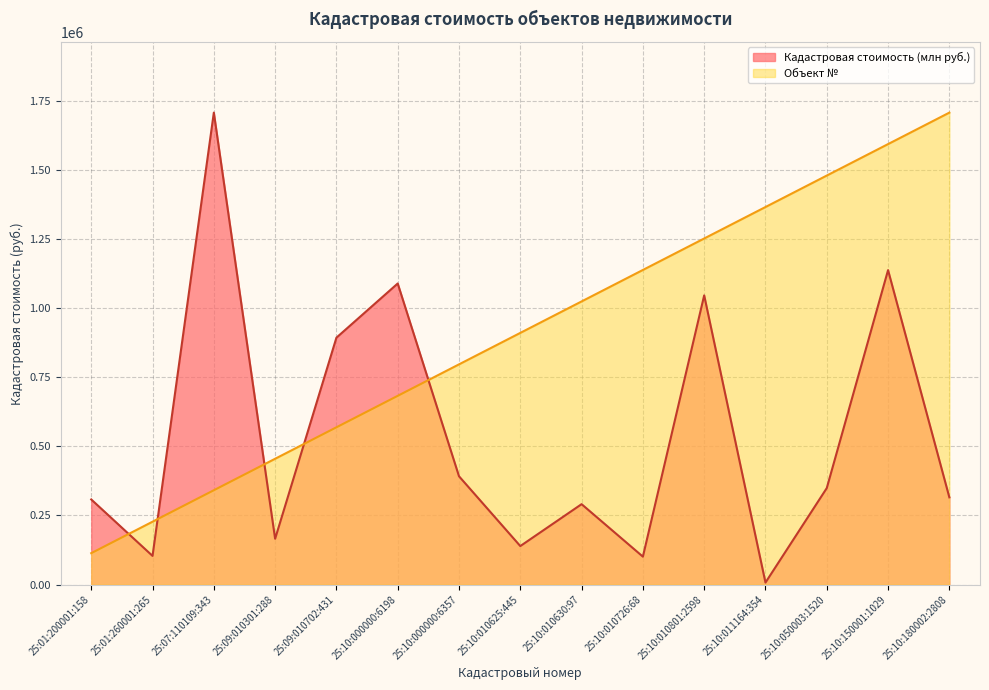

What is the difference between the Кадастровая стоимость (млн руб.) values at 25:10:010801:2598 and 25:01:260001:265?

941926.9